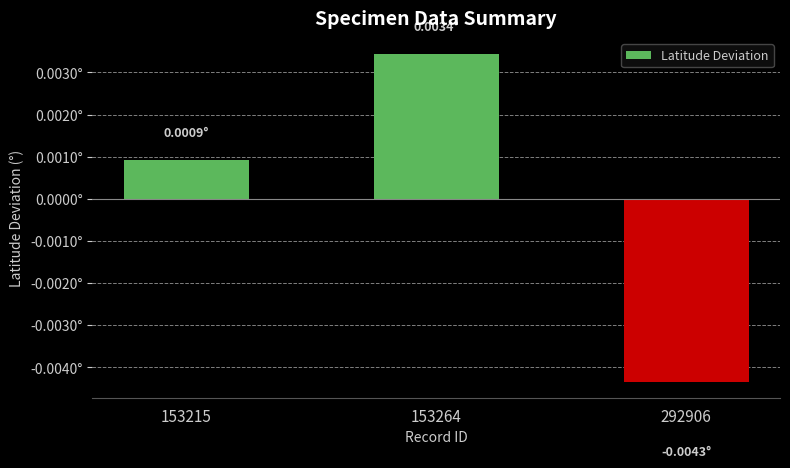

At which category does the chart reach its peak across all series?

153264